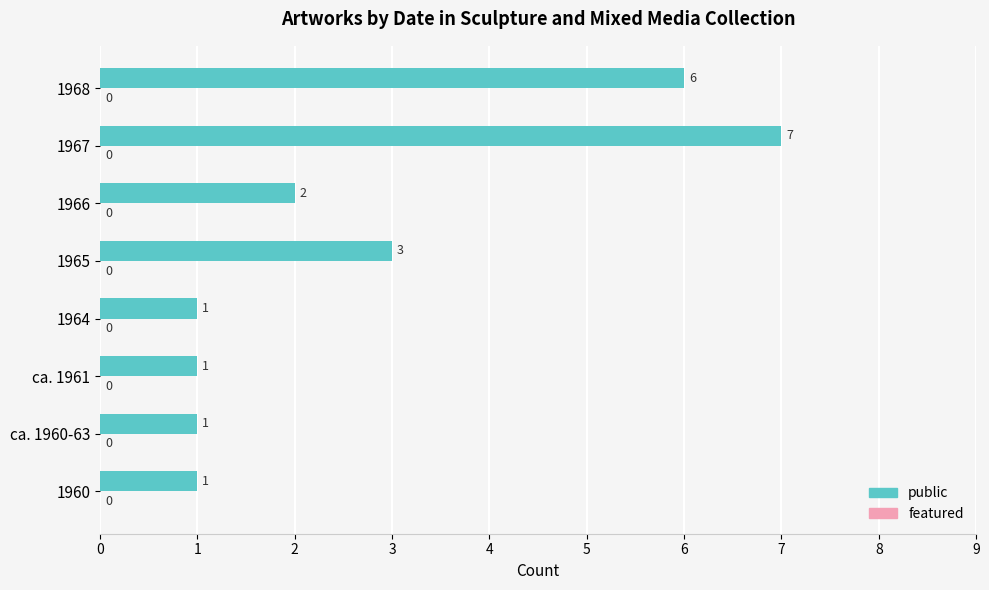

What is the average value?

3